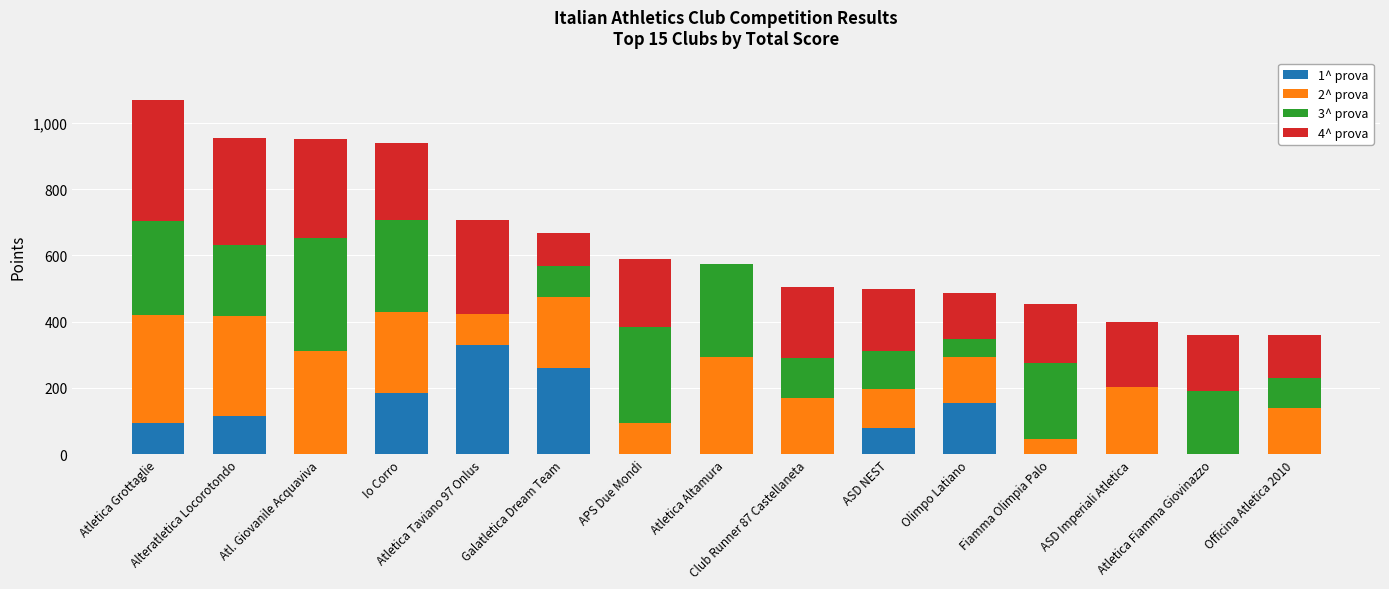

How many data points in 1^ prova are above 0?

7